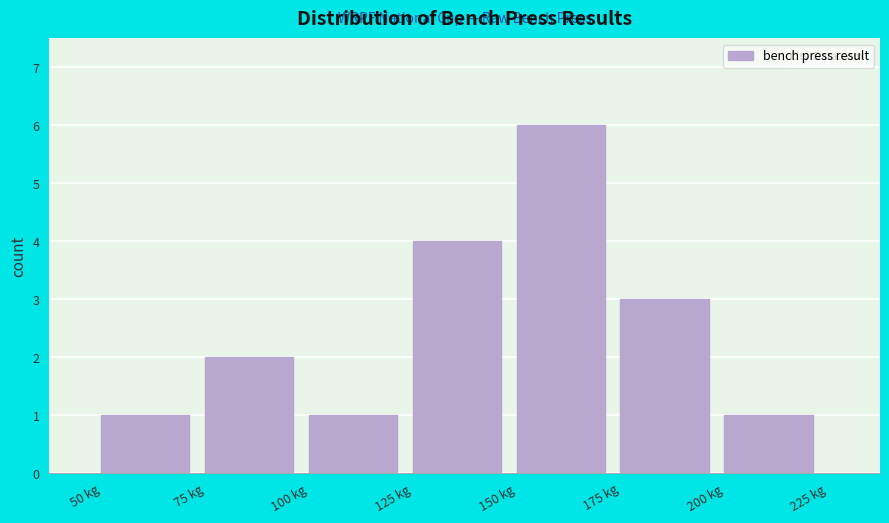

What is the height of the bar covering 75 to 100 on the x-axis? The values are not printed on the chart, so give them approximately, as read against the axis.

2